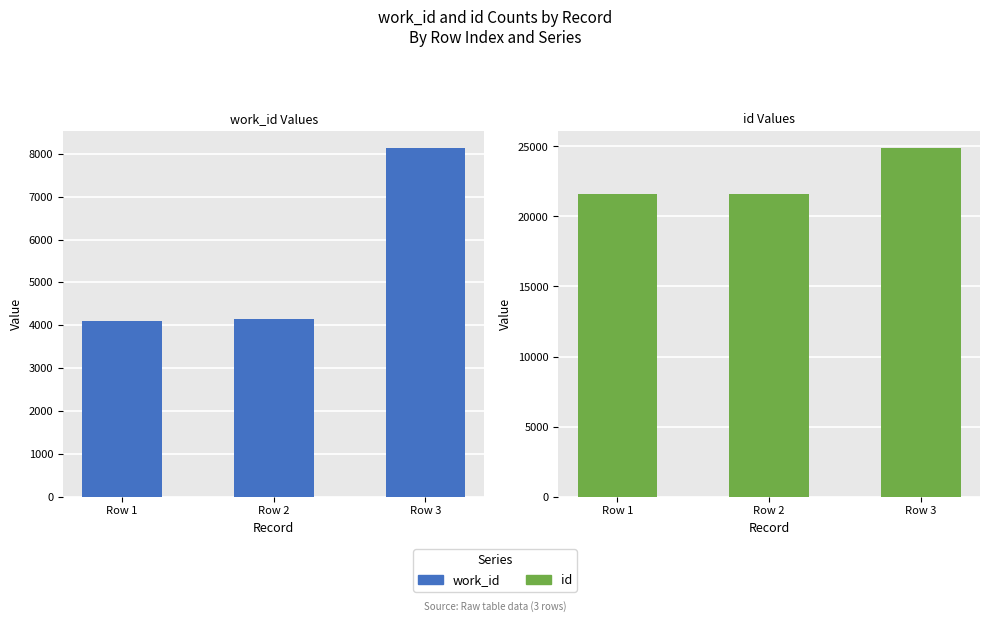

At which category is the sum across all series the highest?

Row 3